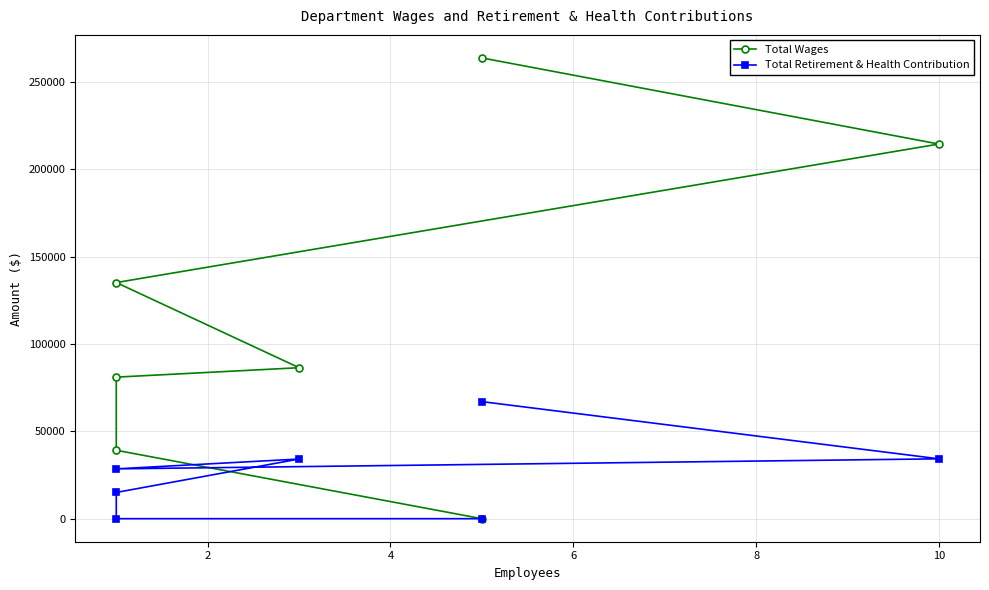

How many values in the Total Retirement & Health Contribution series exceed 28507?

3